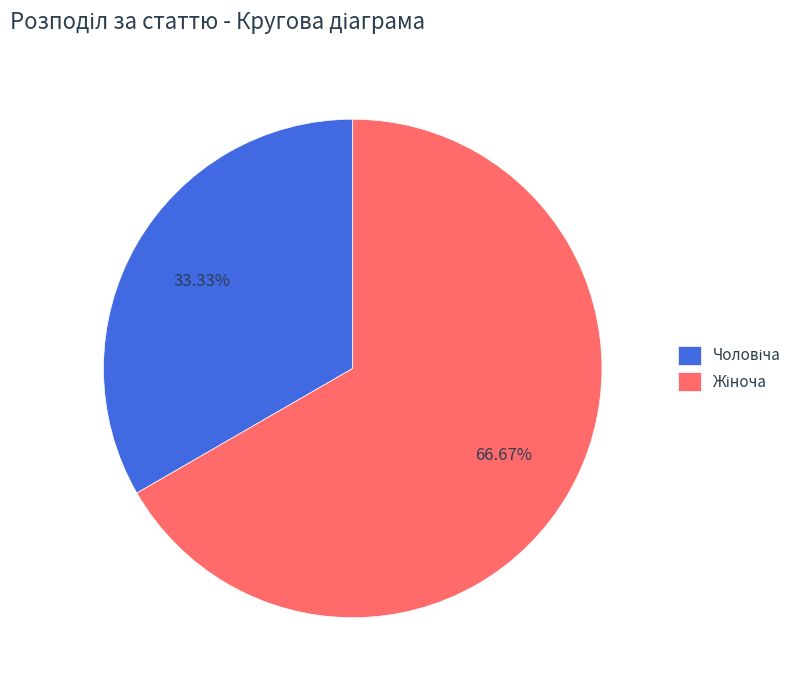

Is there a majority slice in this chart?

Yes